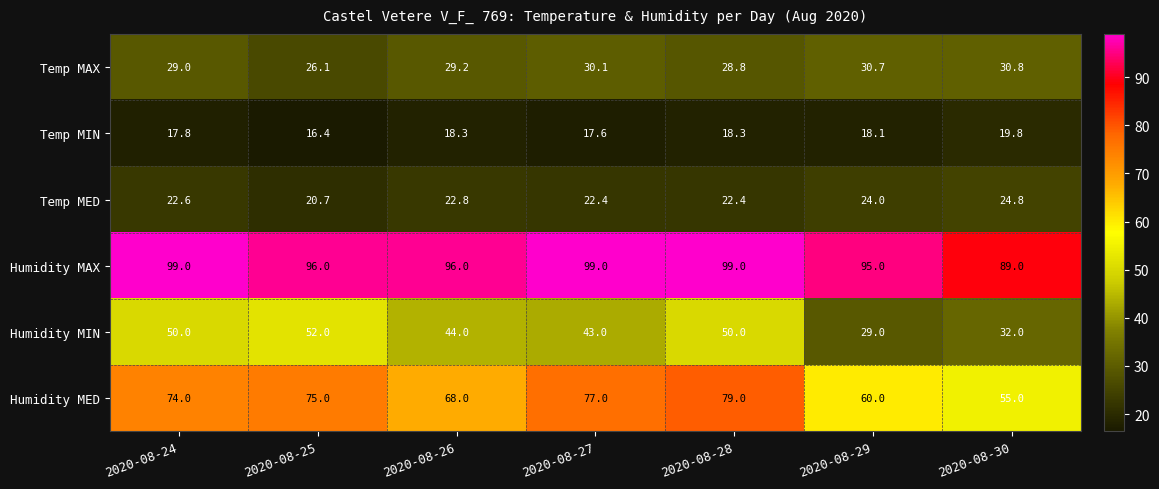

What is the approximate value of Temp MED at 2020-08-25?

20.7